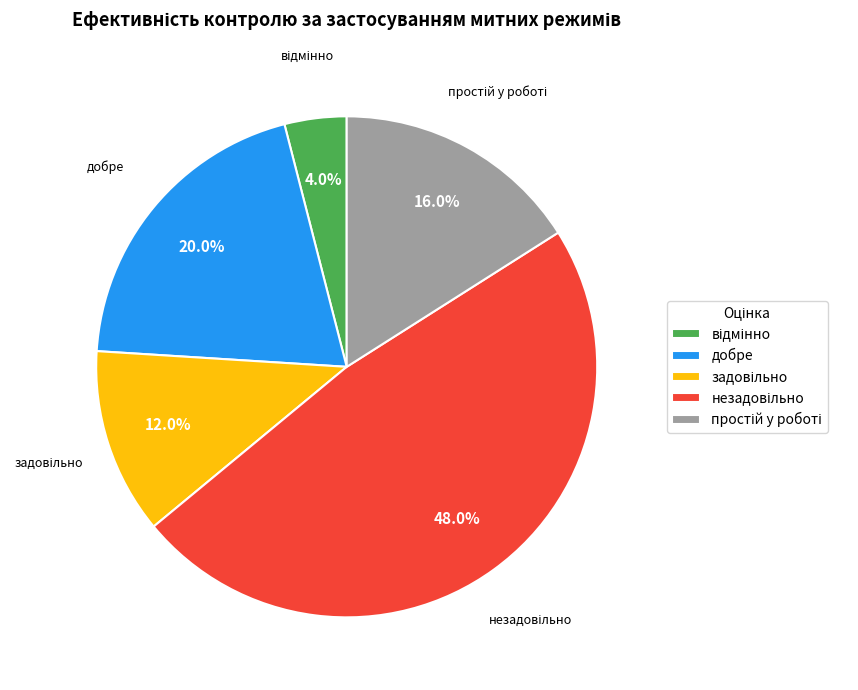

Is there a majority slice in this chart?

No